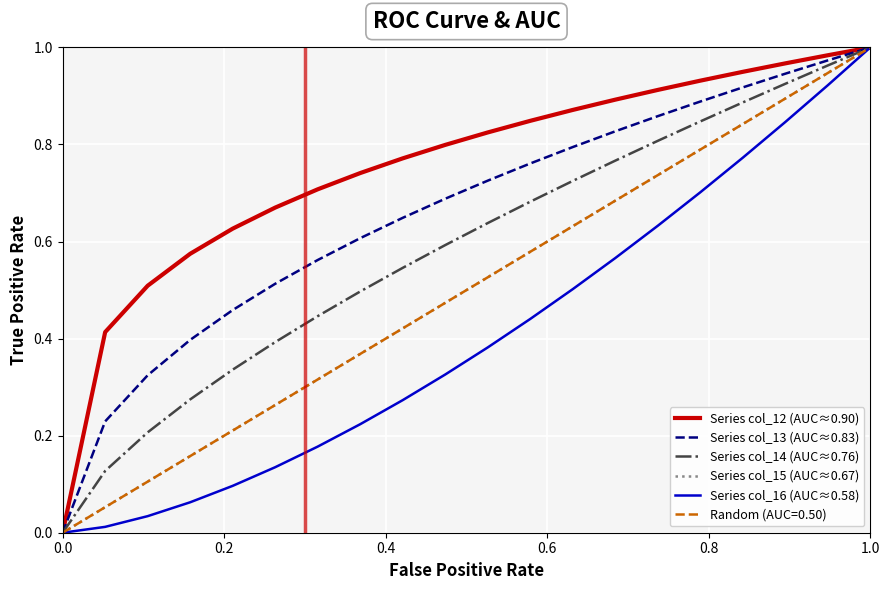

True or false: Series col_15 (AUC≈0.67) has more than 1 interior local peaks.

False